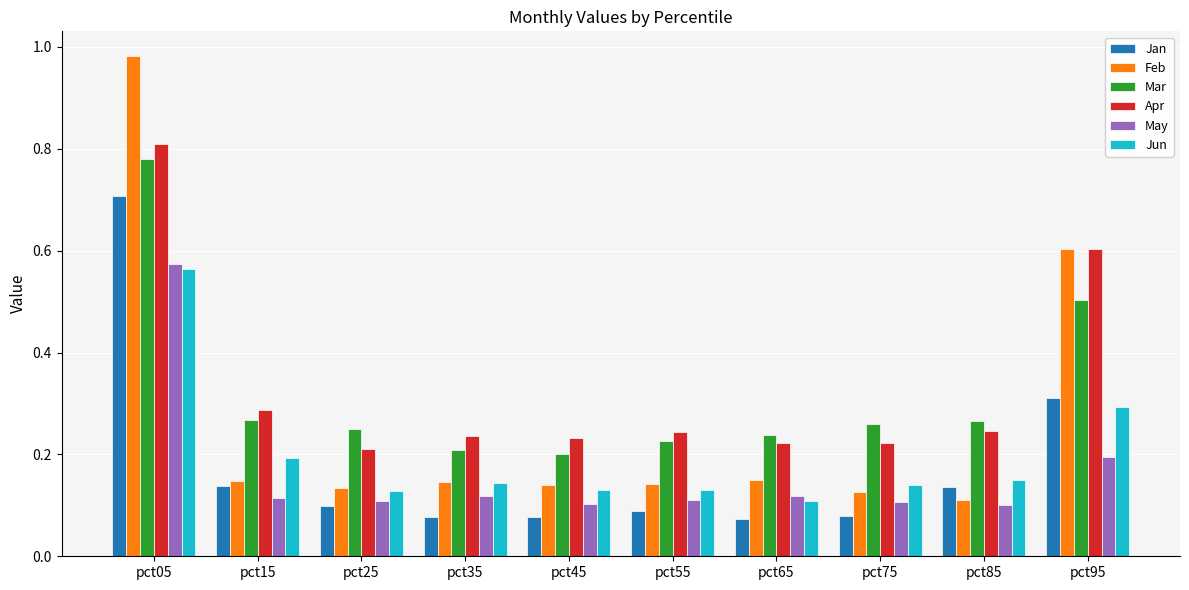

What are all the series names shown in the legend?

Jan, Feb, Mar, Apr, May, Jun